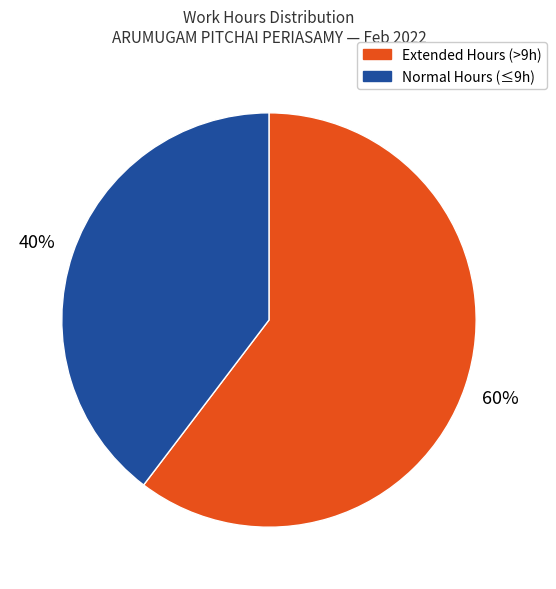

How many segments does this pie chart have?

2